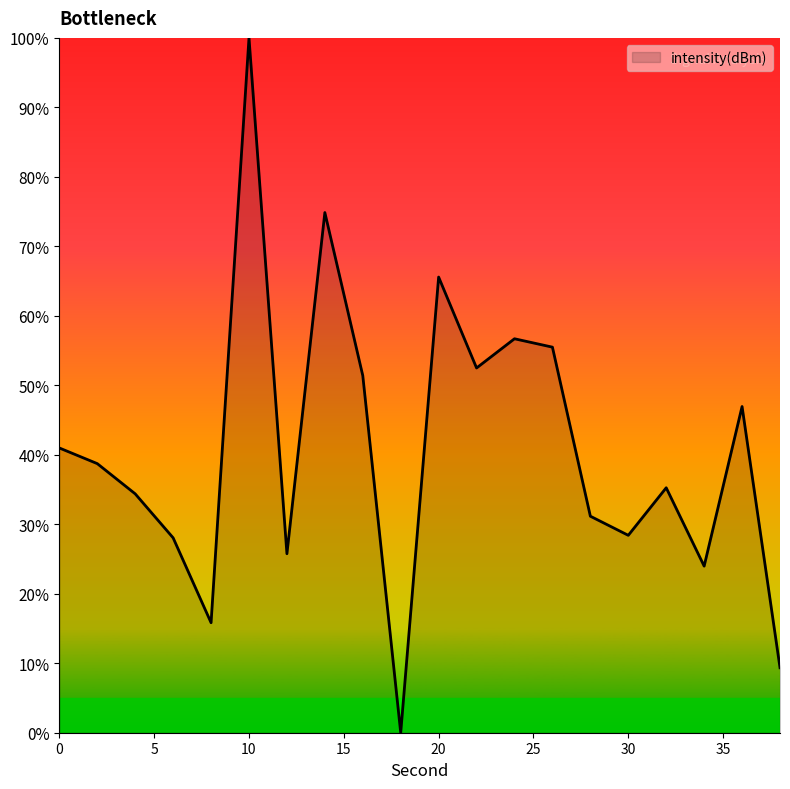

What is the greatest value displayed?

100.0